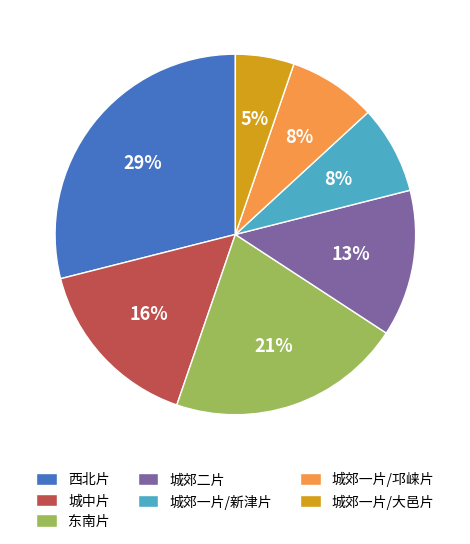

How many slices are in this pie chart?

7